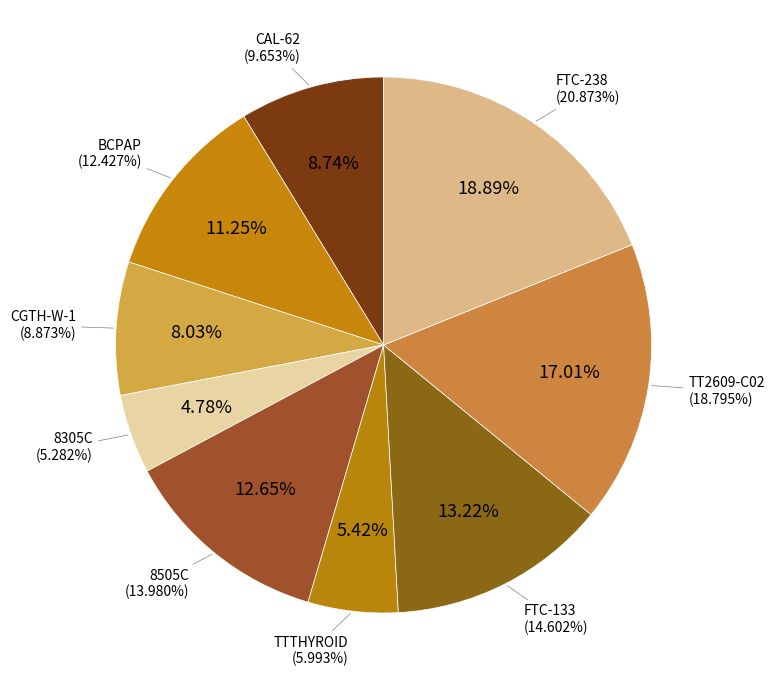

How many segments does this pie chart have?

9